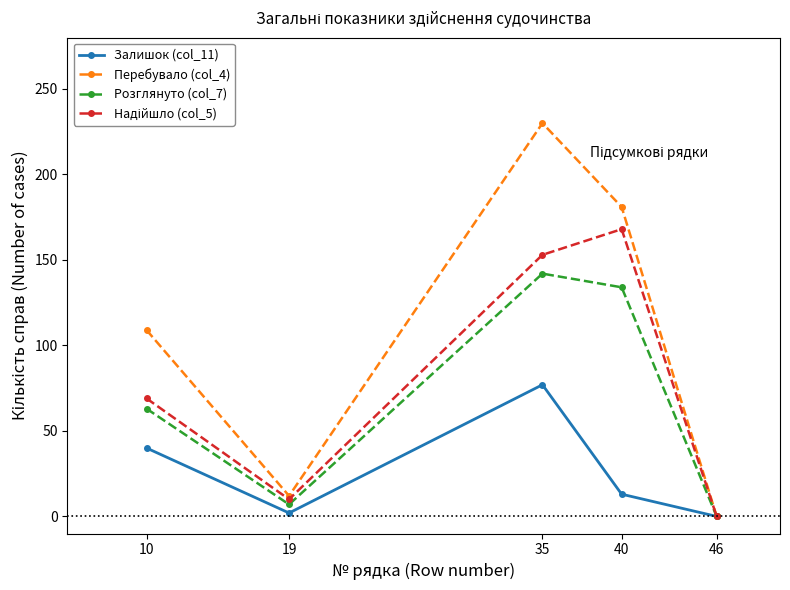

How many lines are shown in the chart?

4